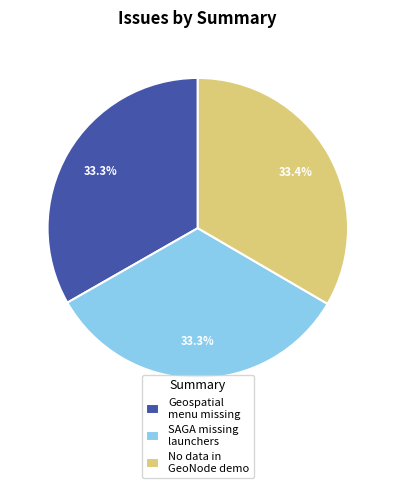

Combined, what portion of the pie is SAGA missing launchers and No data in GeoNode demo?

66.7%